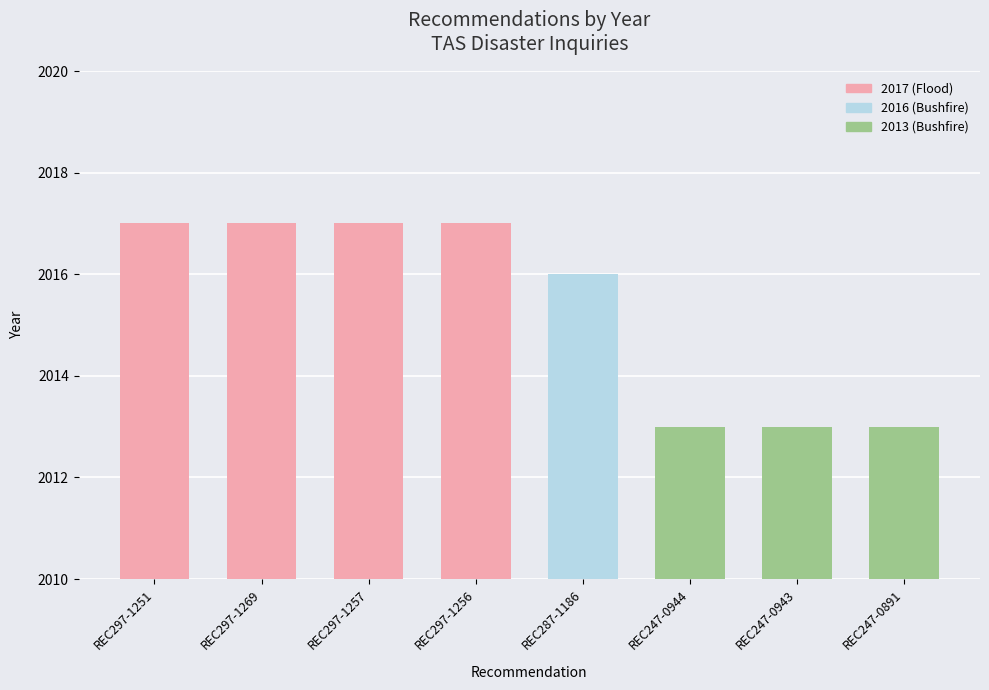

What is the minimum value shown in the chart?

2013